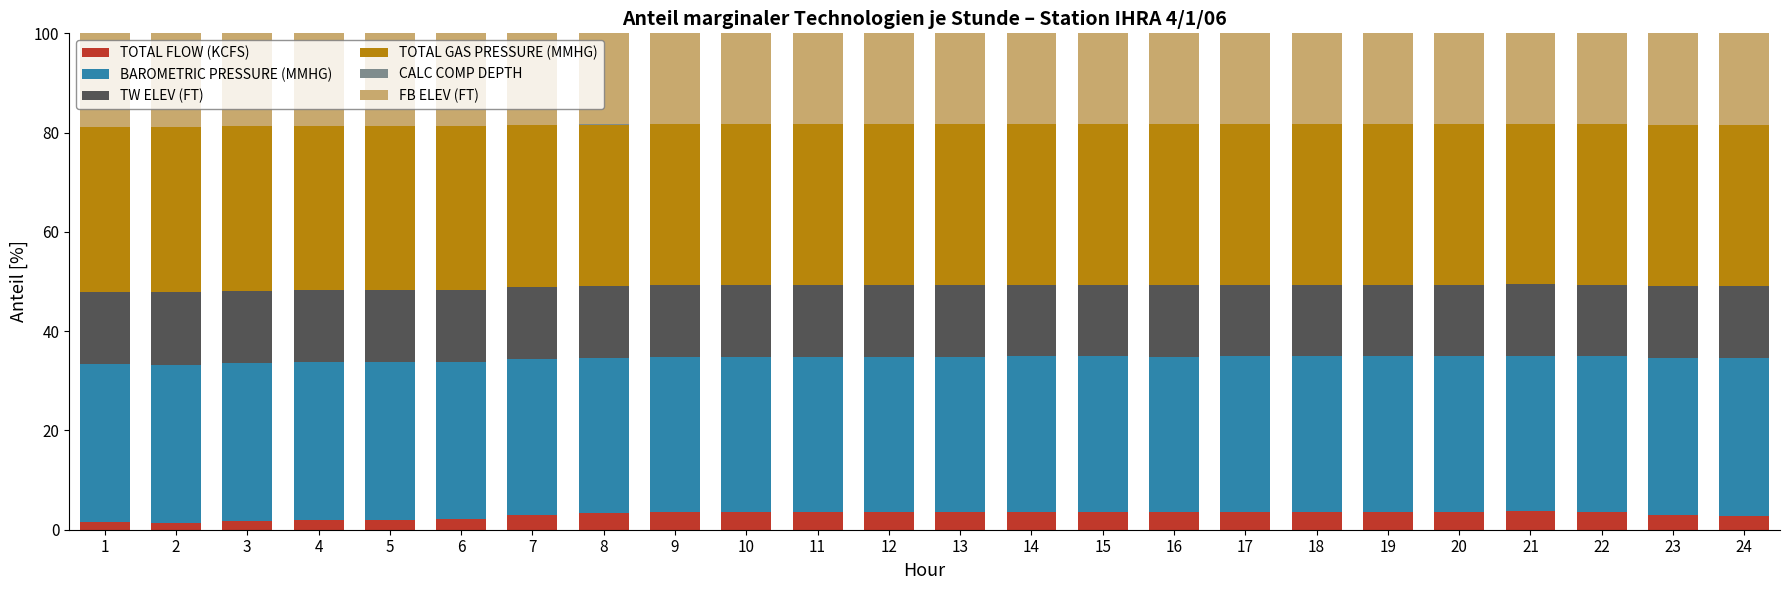

What is the total value across all series at 9?

100.0